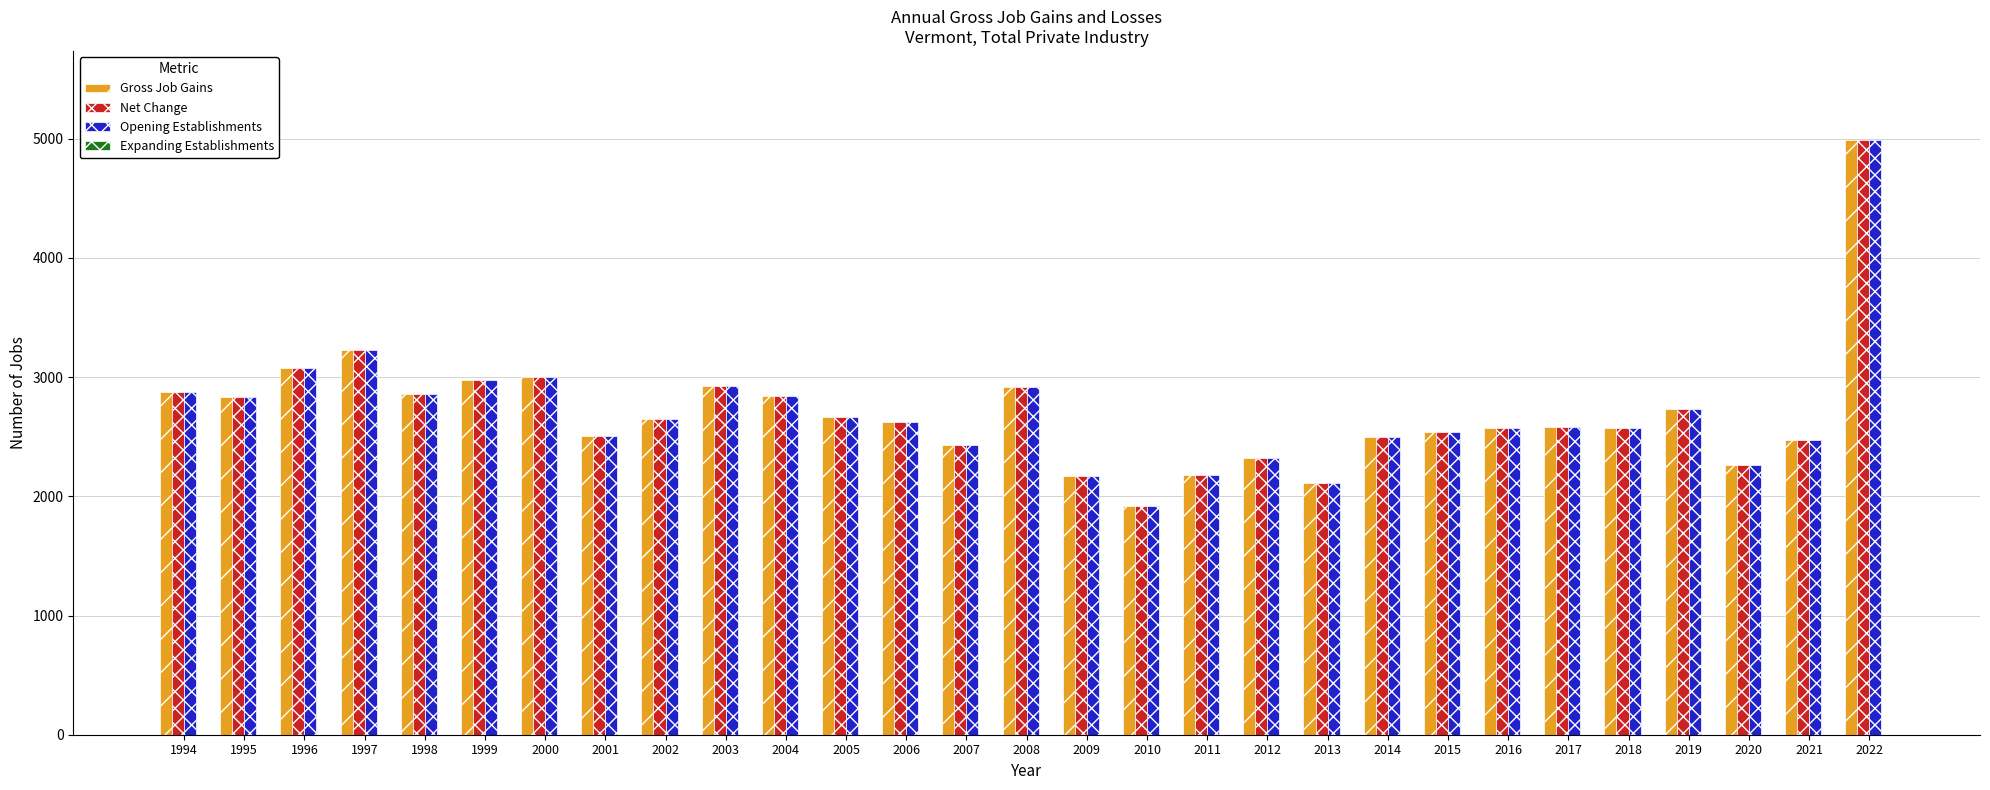

True or false: Net Change has a value of 2507 at 2001.

True